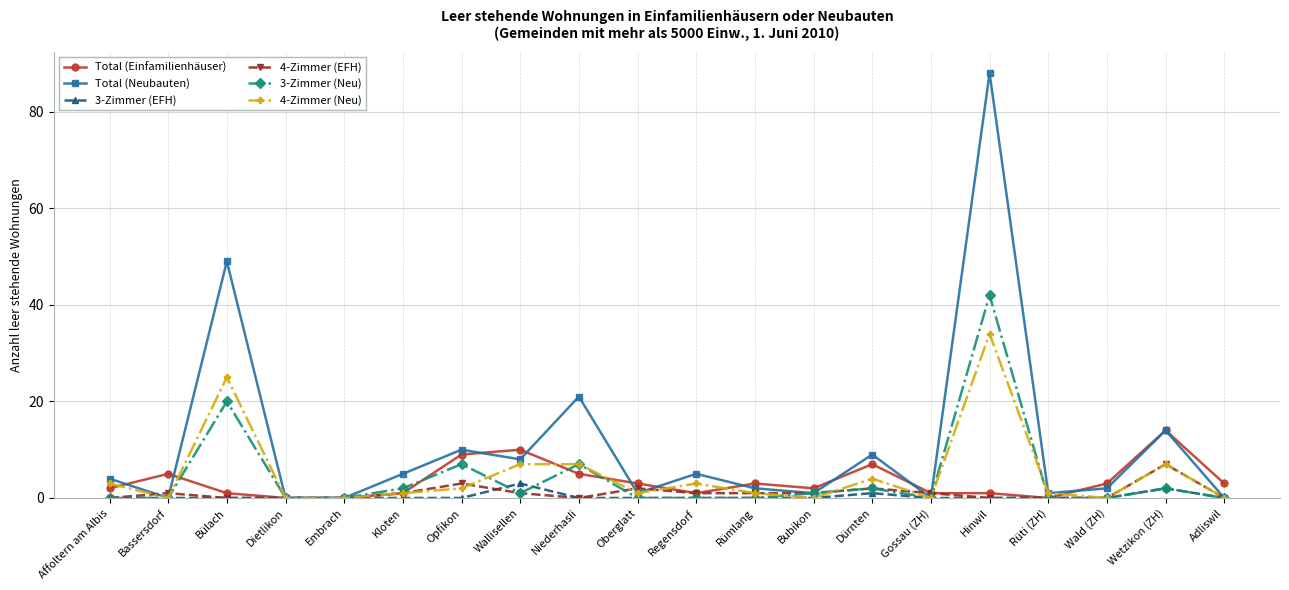

Rank the series by their maximum value, from highest to lowest.

Total (Neubauten), 3-Zimmer (Neu), 4-Zimmer (Neu), Total (Einfamilienhäuser), 4-Zimmer (EFH), 3-Zimmer (EFH)